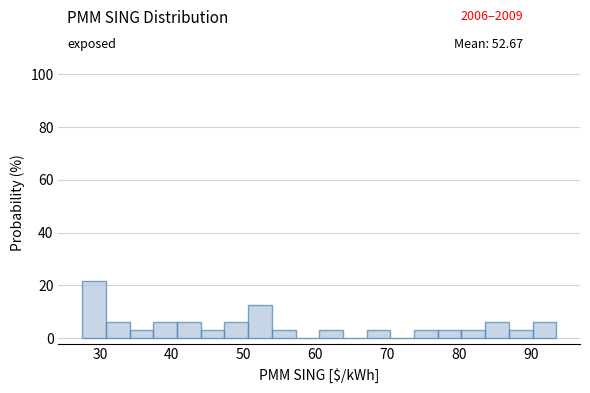

Around what value on the x-axis is the tallest bar? Give the approximate position of its centre, as read against the axis.

29